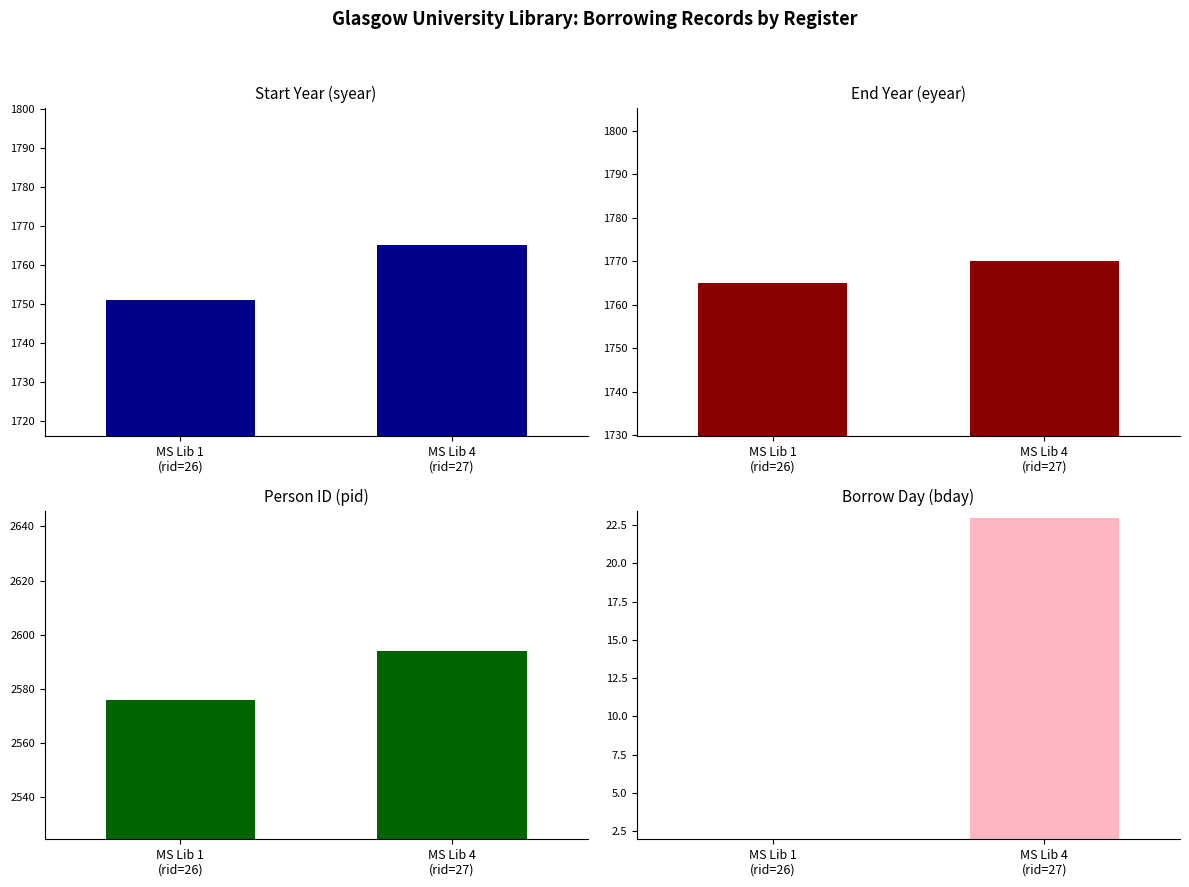

What is the difference between the maximum and minimum values in the bday series?

21